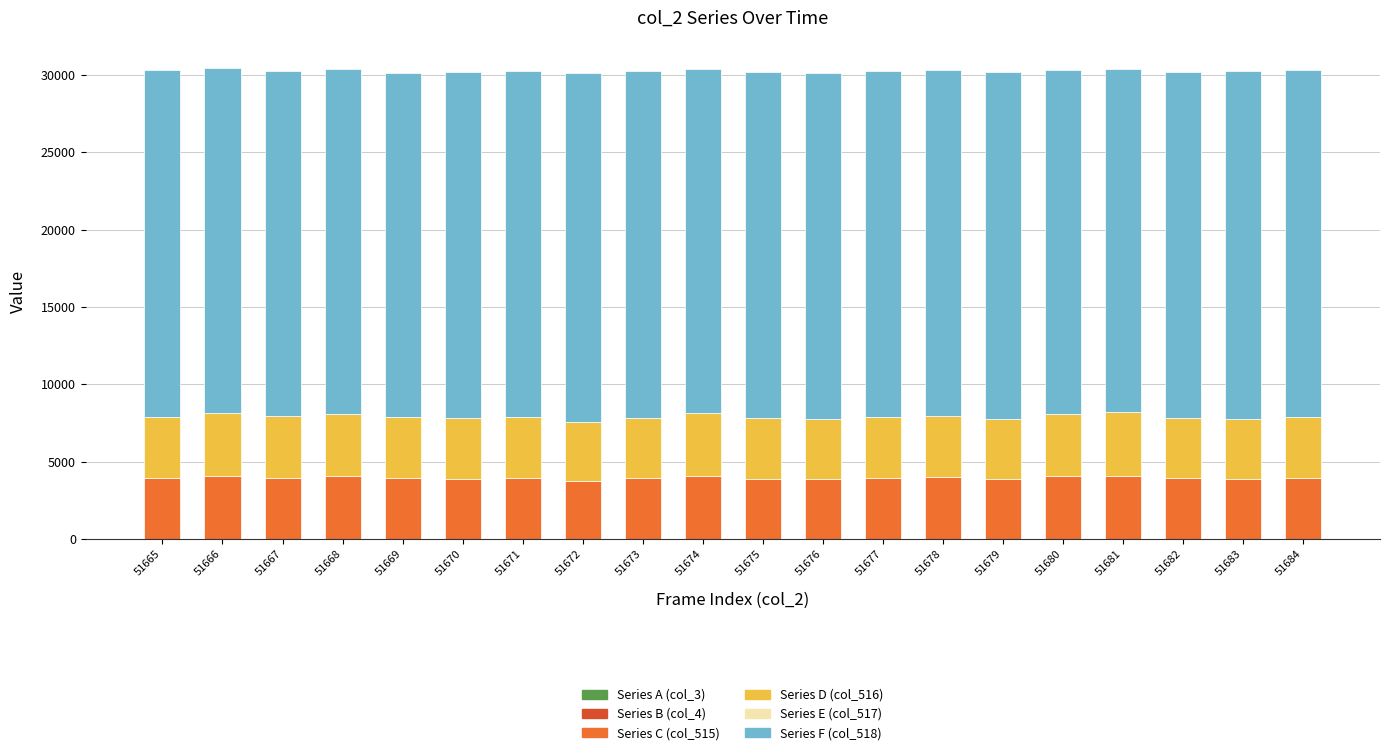

What is the highest value of the Series C (col_515) series?

4090